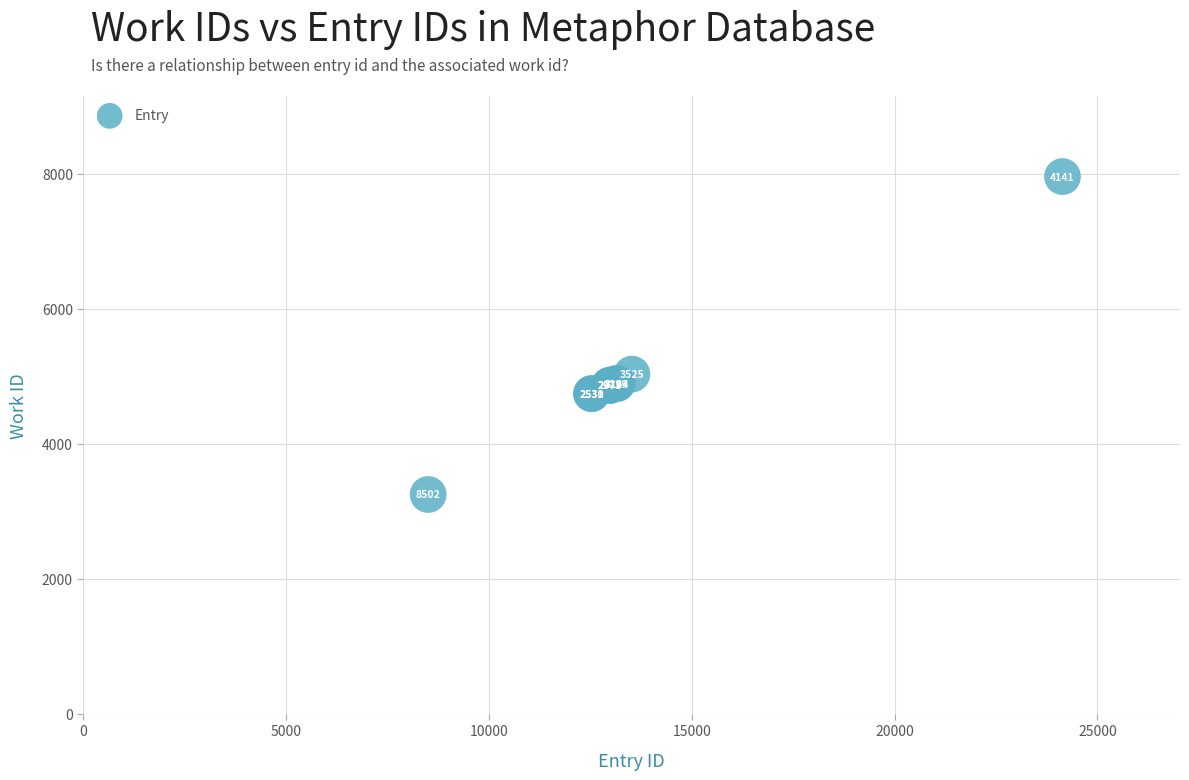

What Y value in the scatter plot is closest to 5603?

5032